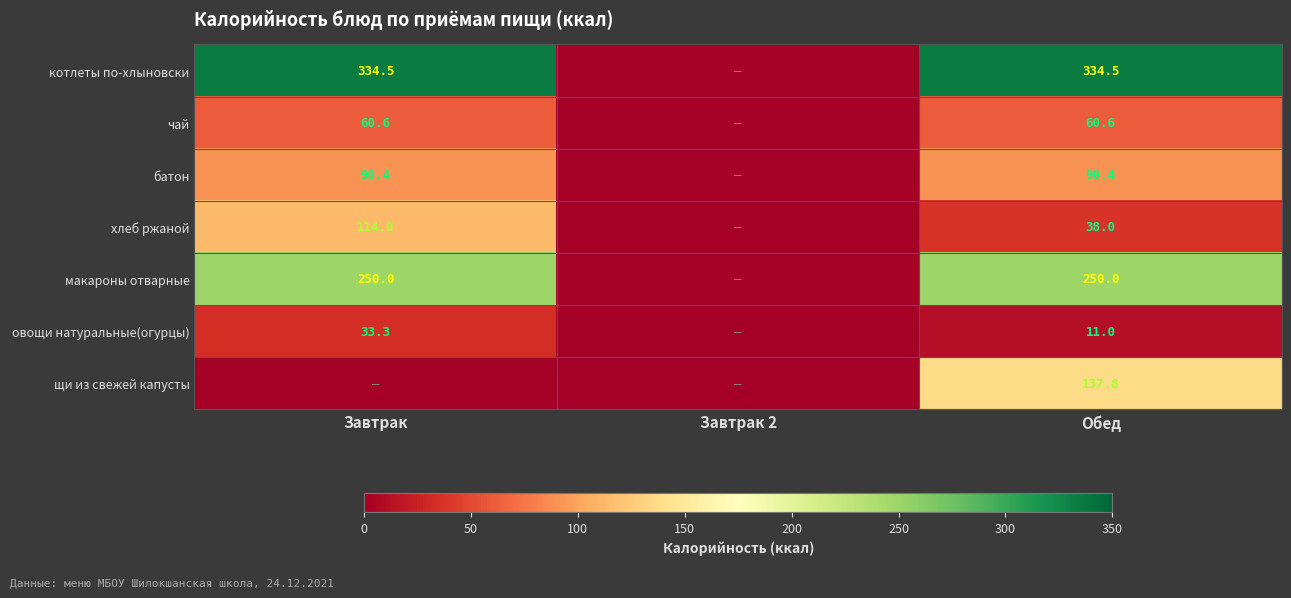

Which category has the highest value across all series?

Завтрак